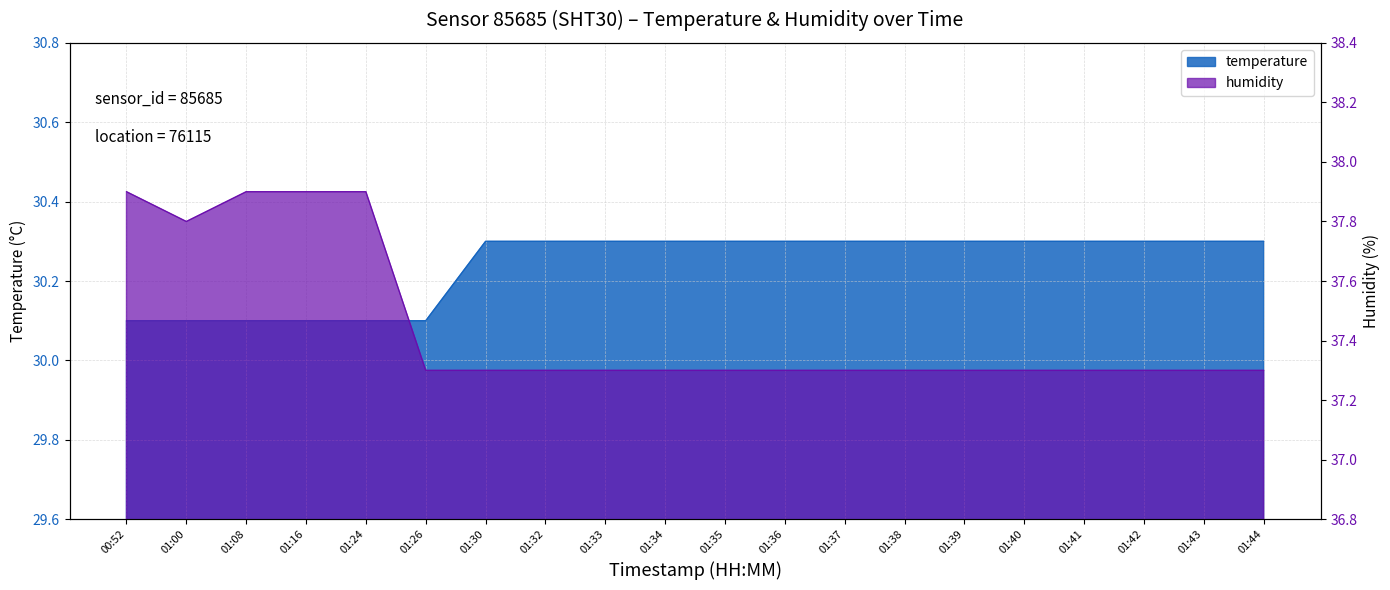

How many distinct data groups are displayed?

2